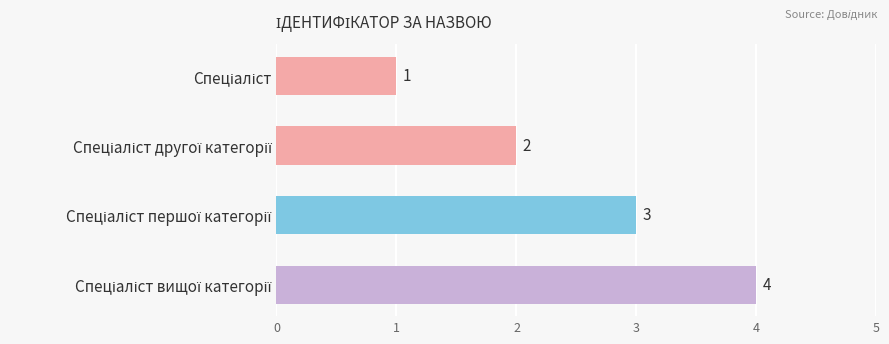

Count the values in the range 2 to 4.

3